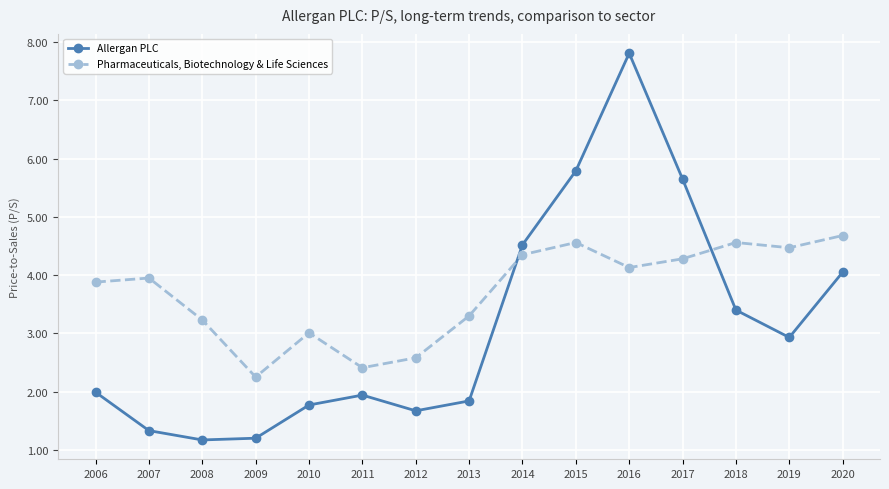

Which series has the largest total across all categories?

Pharmaceuticals, Biotechnology & Life Sciences